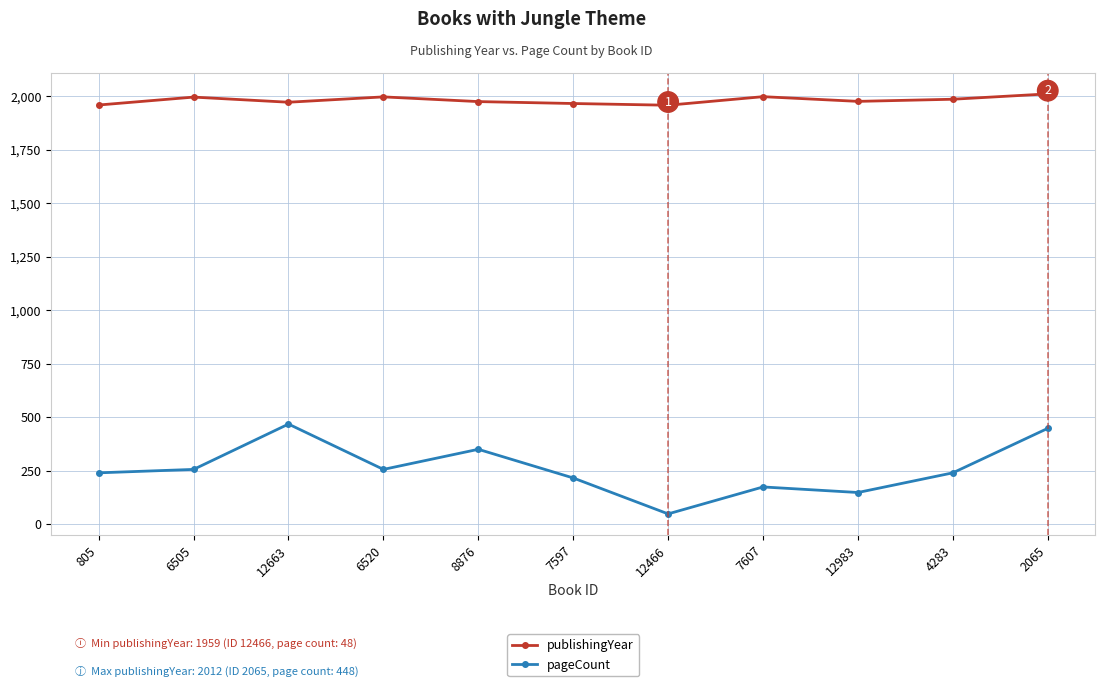

In pageCount, how many points are higher than both neighbors (excluding endpoints)?

3